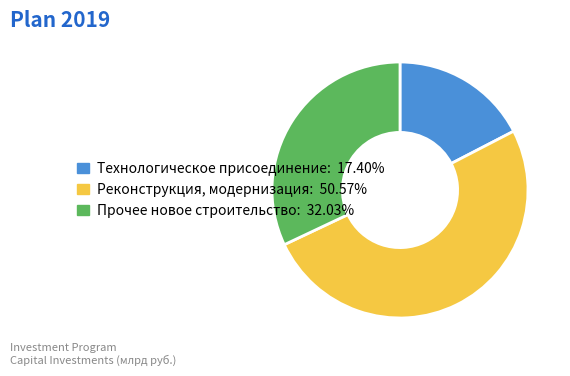

Combined, do Прочее новое строительство and Технологическое присоединение account for over 50%?

No